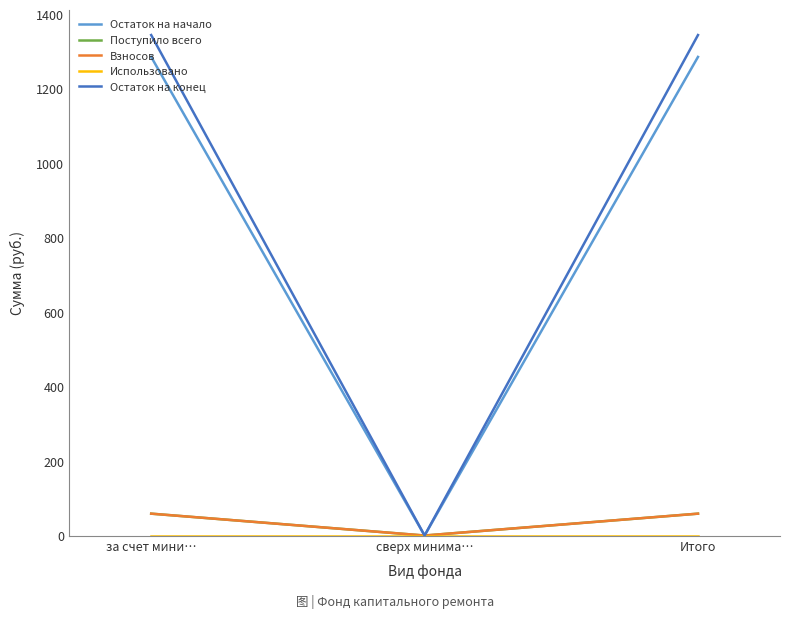

Does the chart display data point markers on the line(s)?

No